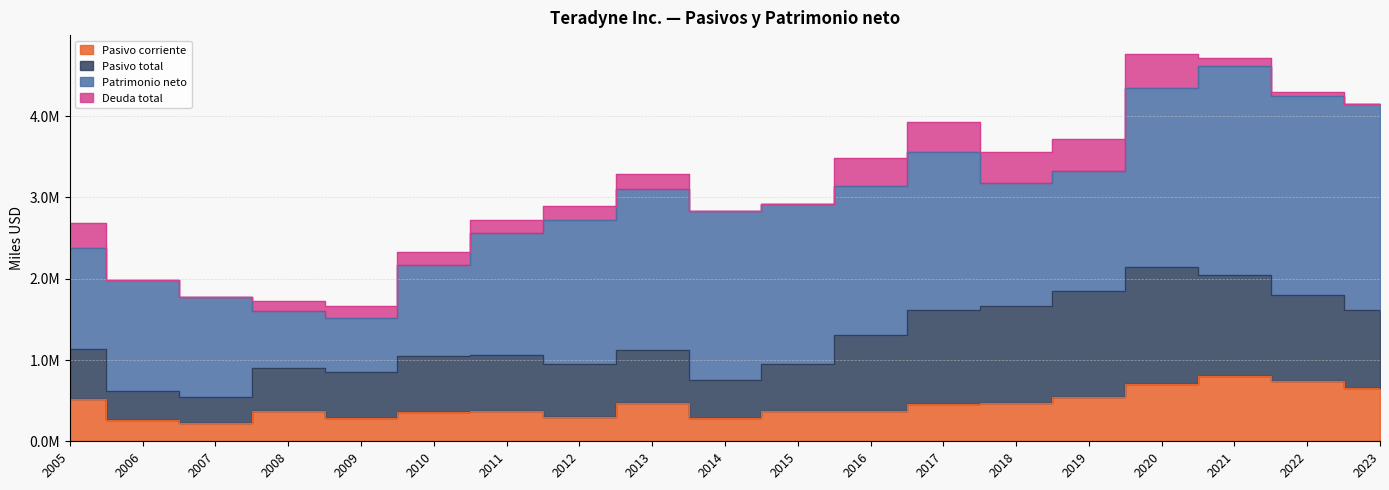

What is the value of the Pasivo total point at the 18th from the left?

1049958